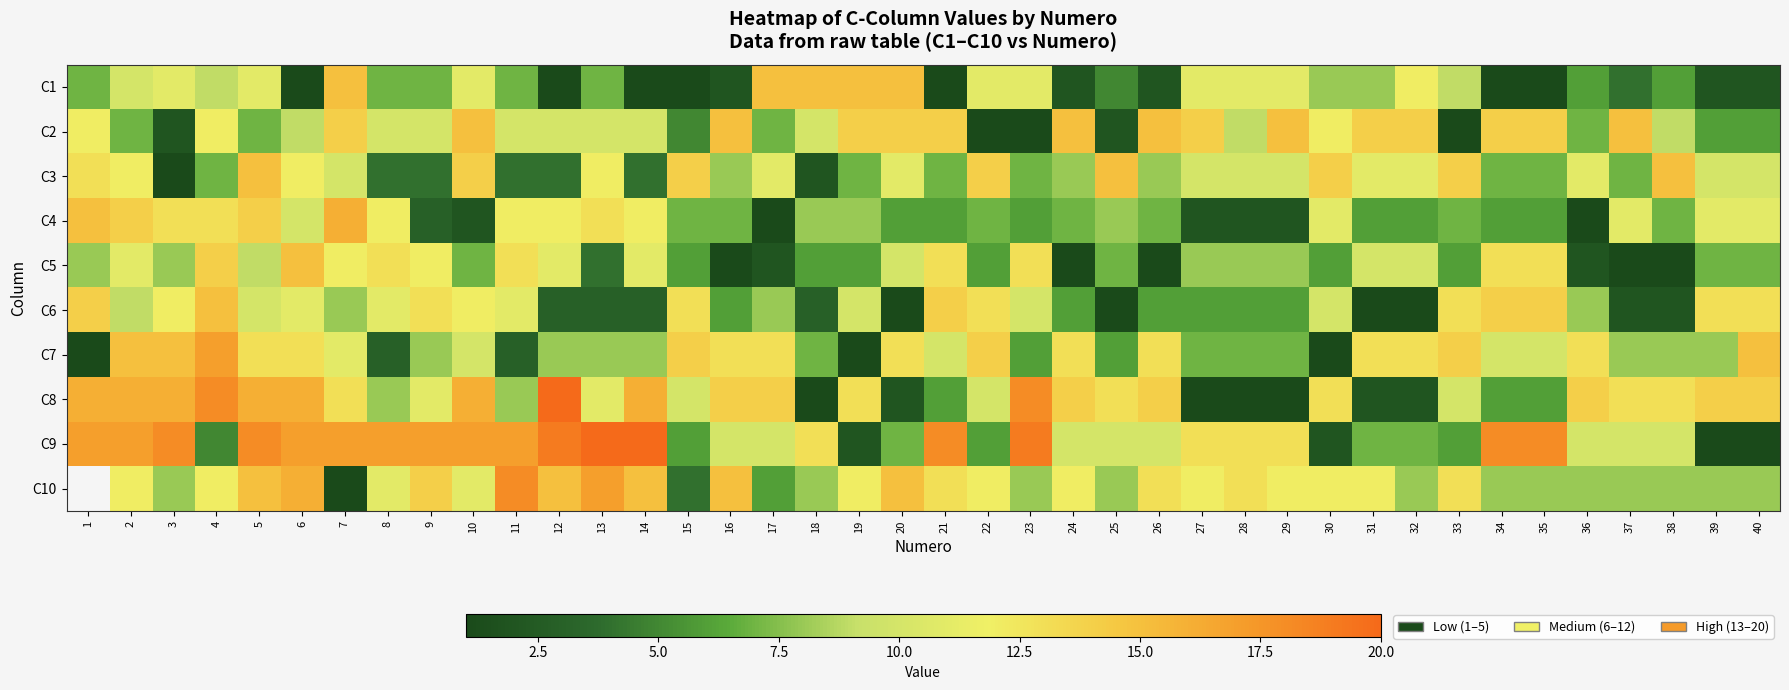

Read the C10 value at 39.

8.0